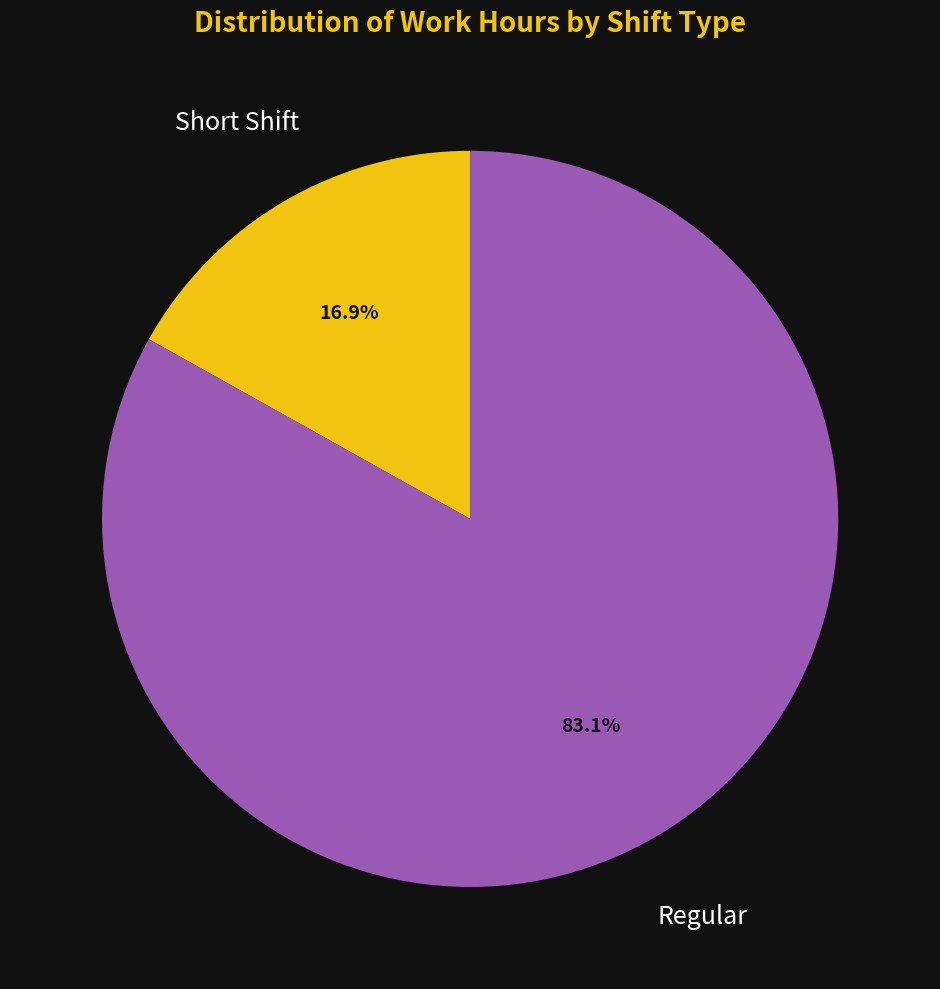

Is there any slice that represents more than half of the pie?

Yes